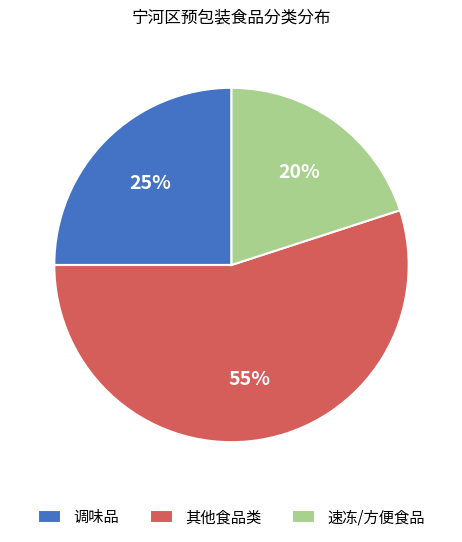

Combined, do 调味品 and 速冻/方便食品 account for over 50%?

No